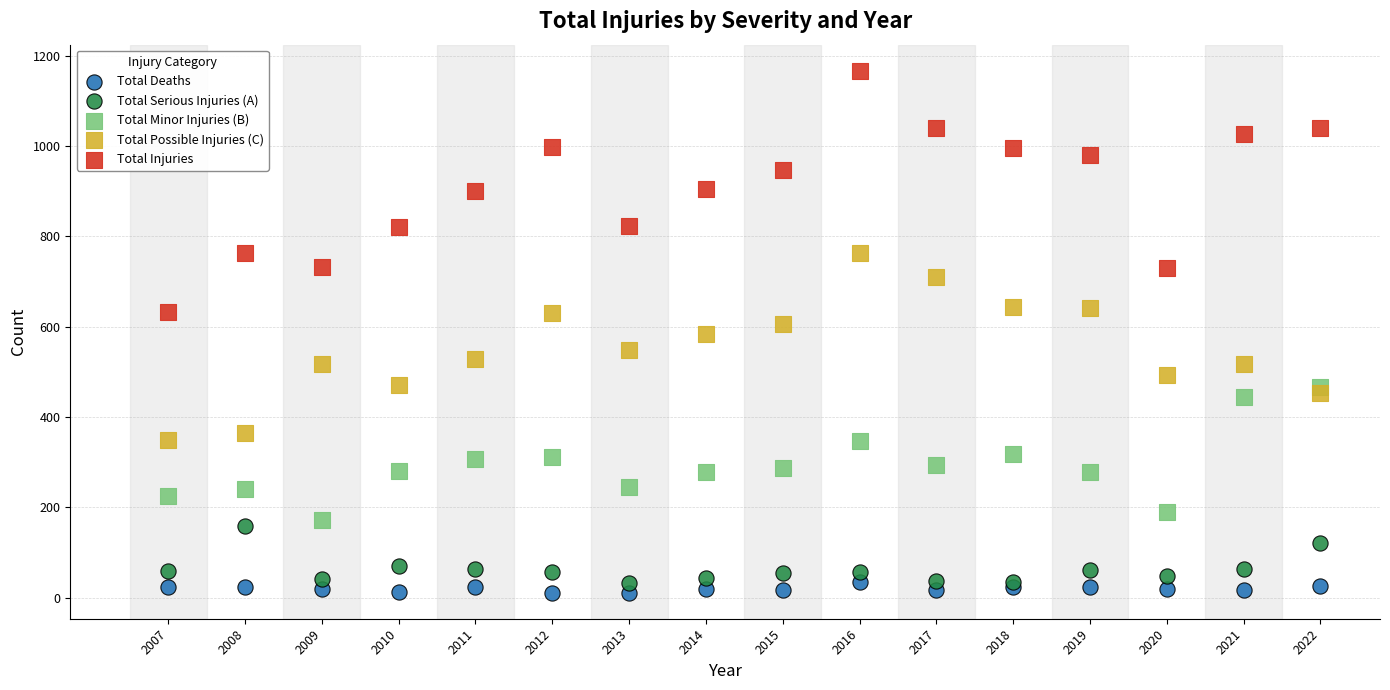

Which series contains the highest Y value?

Total Injuries